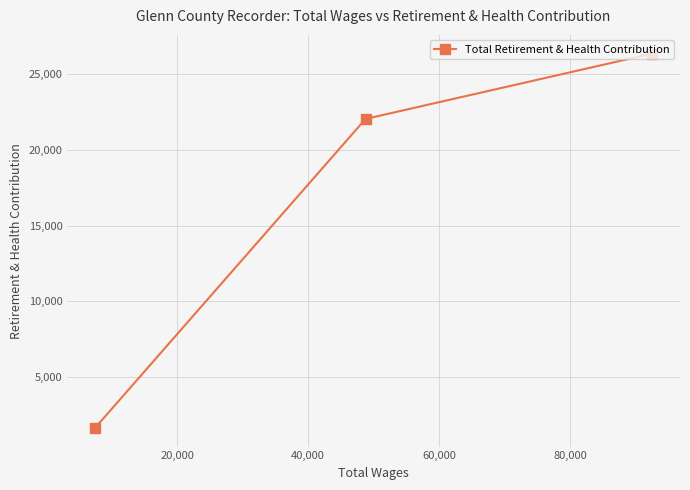

What is the greatest value displayed?

26361